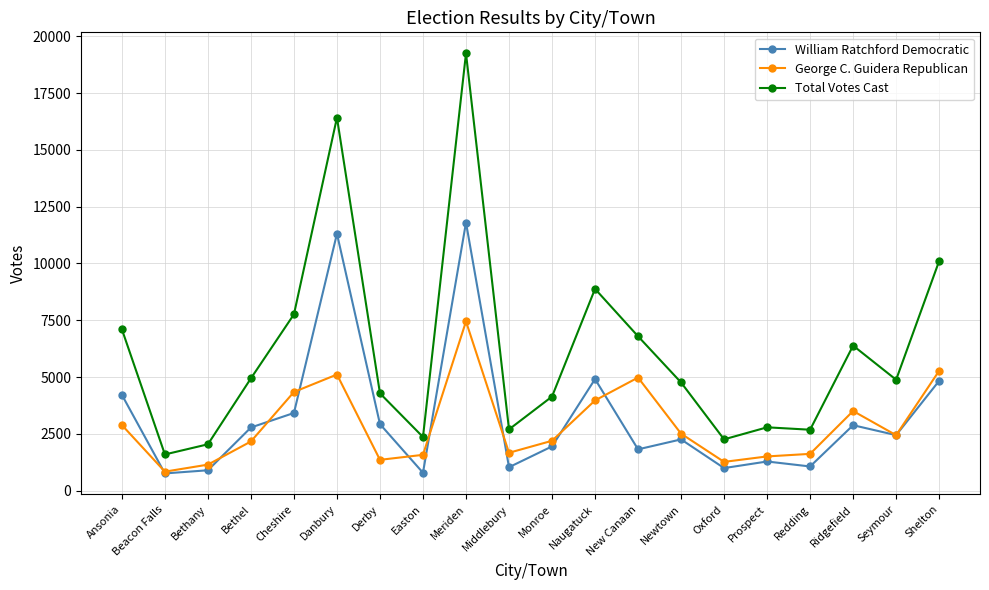

At which label does William Ratchford Democratic first exceed 2442?

Ansonia